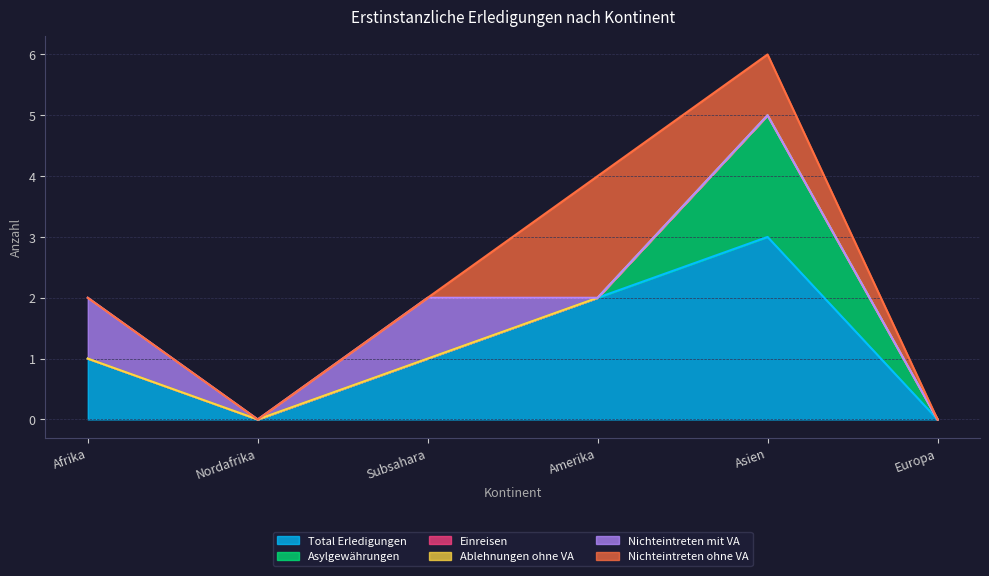

What is the sum of all Asylgewährungen values?

2